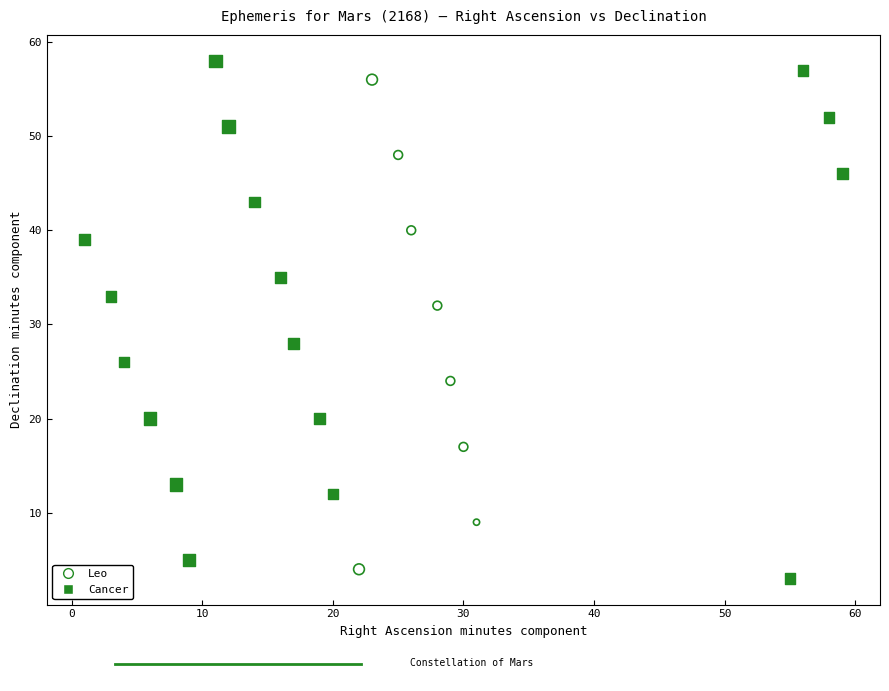

Which series has the widest spread of Y values?

Cancer